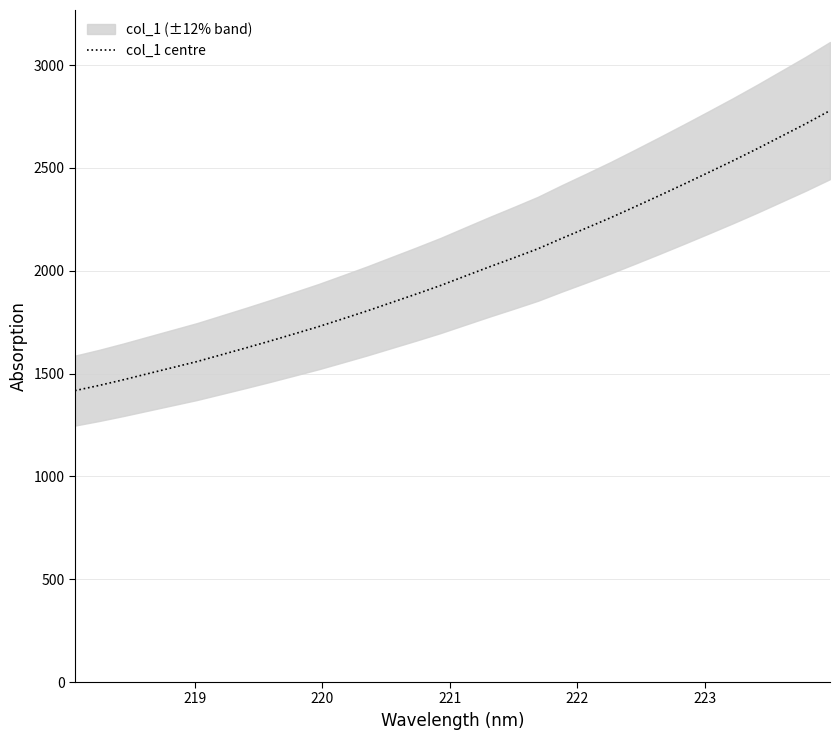

What is the maximum value for col_1 centre?

2779.1